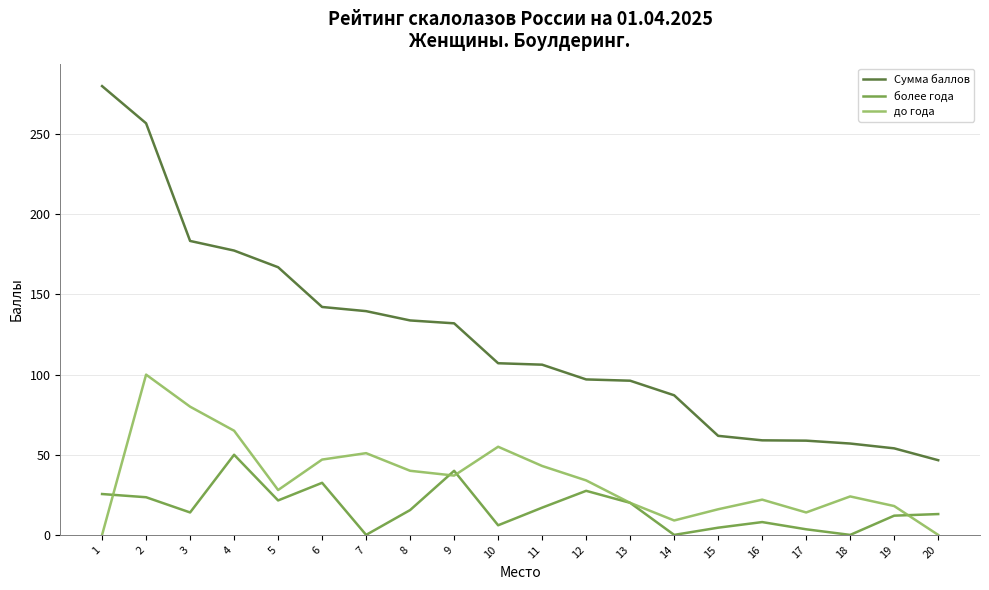

What is the approximate value of более года at 20?

13.0